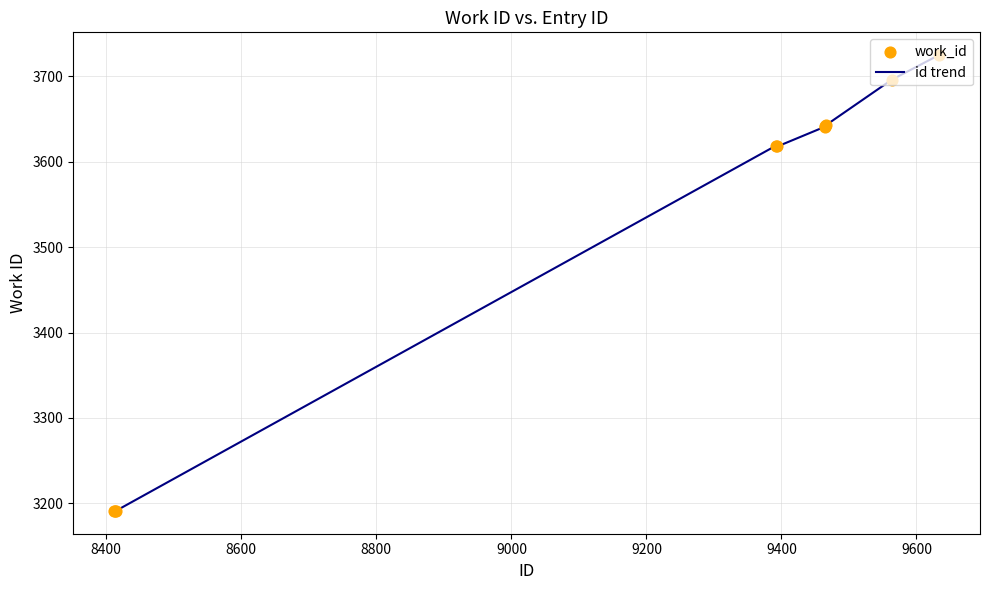

What is the maximum value shown in the chart?

3725